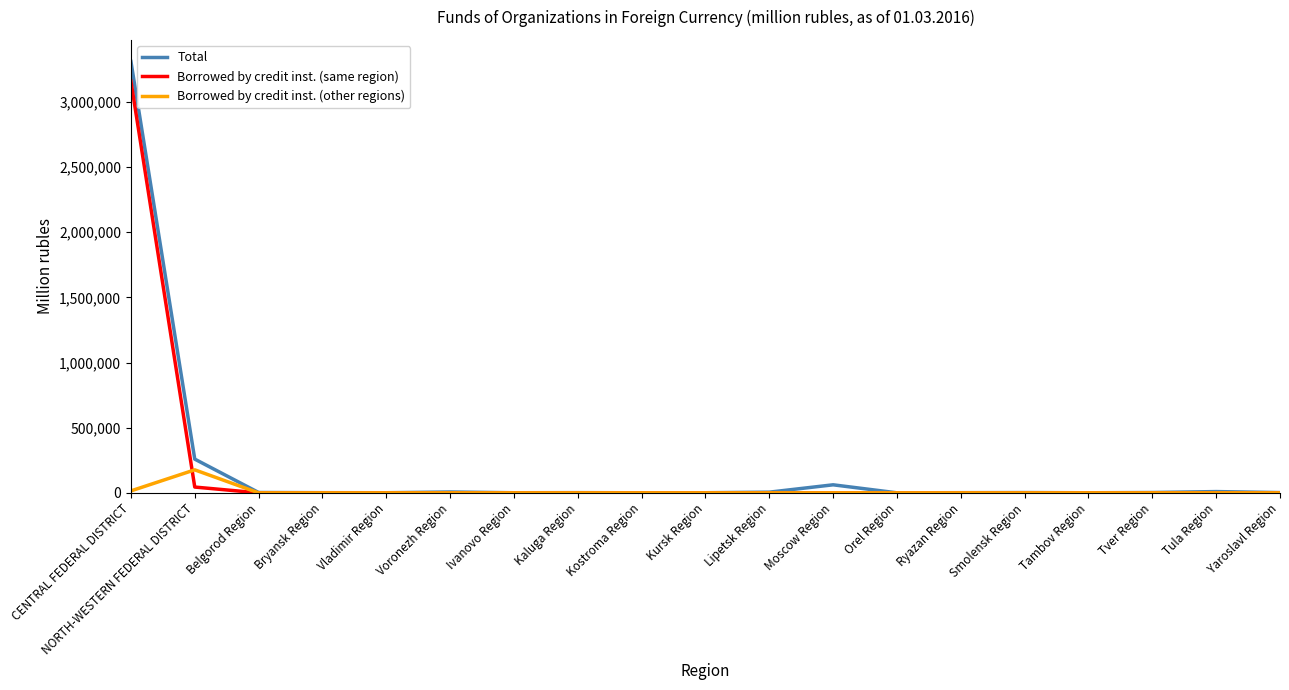

Is it true that Total equals 3310466 at CENTRAL FEDERAL DISTRICT?

True